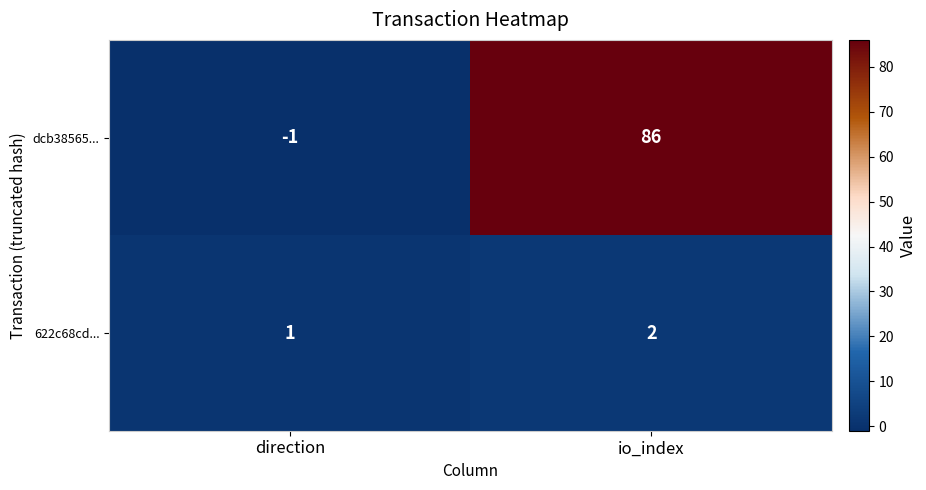

At which category is the sum across all series the highest?

io_index